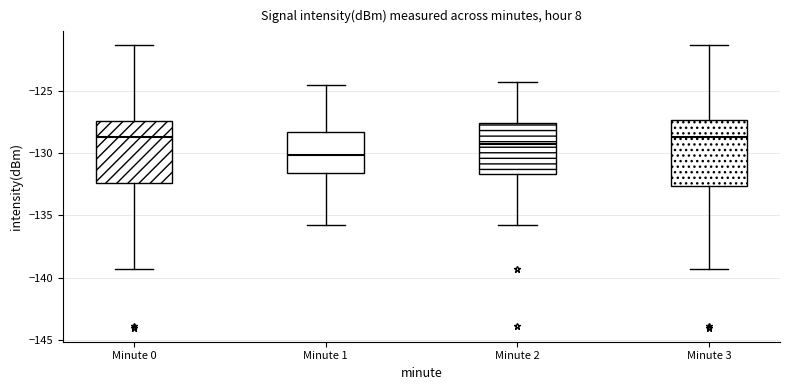

Reading left to right, transcribe this box plot: for each box, give where its median line is, the range the box spans, and where its two whiskers end, as read against the y-axis. The values are not printed on the chart, so give them approximately, as read against the axis.

Minute 0: median -129.0, box -132.5 to -127.5, whiskers -139.5 to -121.5
Minute 1: median -130.0, box -131.5 to -128.5, whiskers -136.0 to -124.5
Minute 2: median -129.5, box -131.5 to -127.5, whiskers -136.0 to -124.5
Minute 3: median -129.0, box -132.5 to -127.5, whiskers -139.5 to -121.5